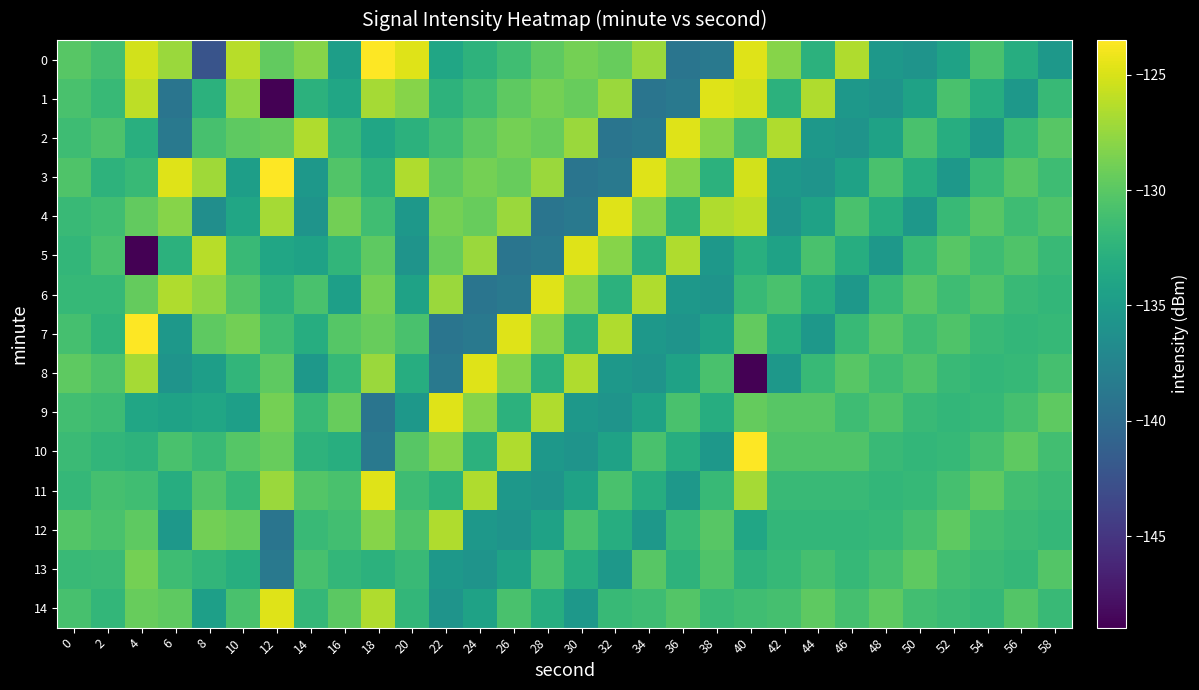

What is the total value across all series at 24?

-1974.4